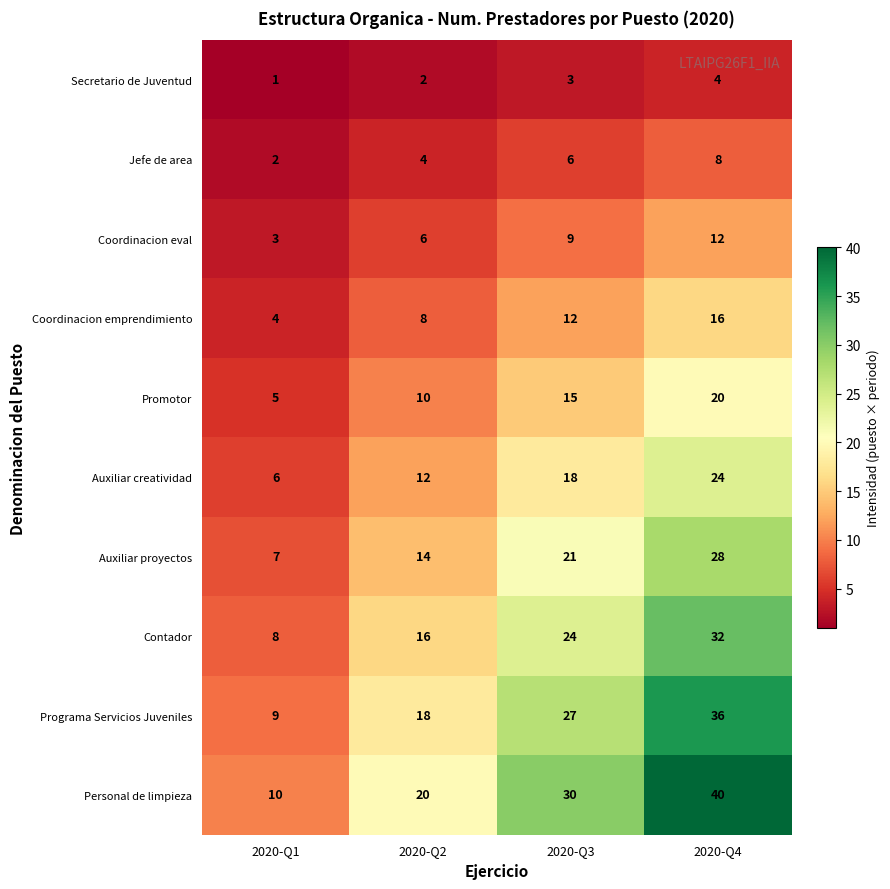

Count the Coordinacion emprendimiento values in the range 8 to 16.

3